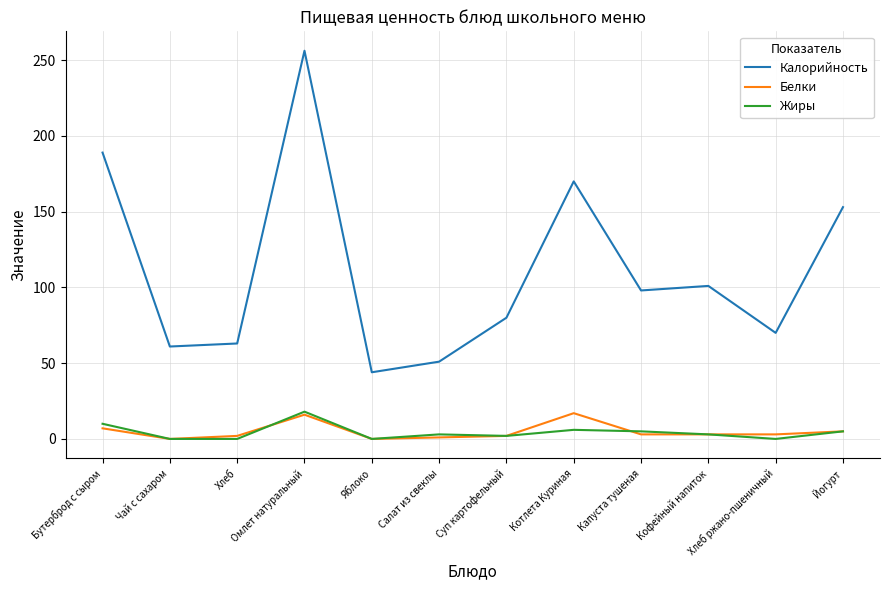

True or false: Калорийность and Жиры intersect in this chart.

False